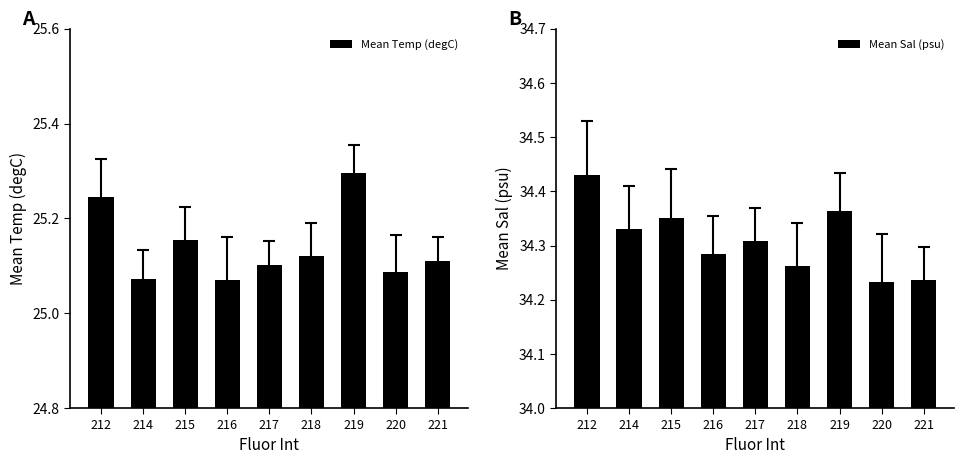

True or false: Mean Sal (psu) has a value of 34.3 at 214.

True